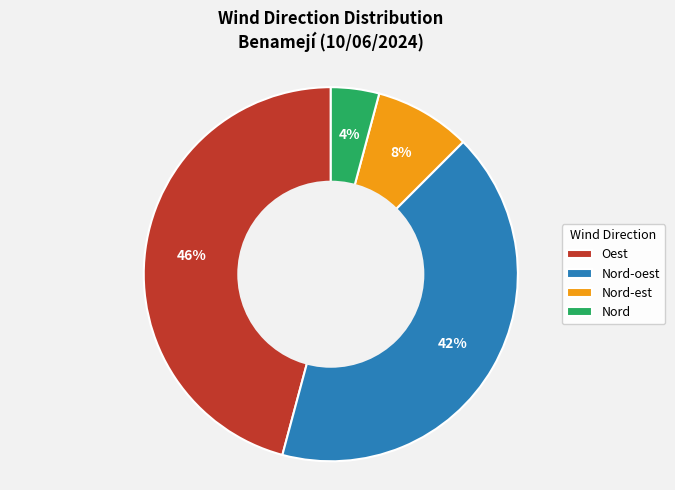

To the nearest percent, what portion does Nord-oest represent?

42%